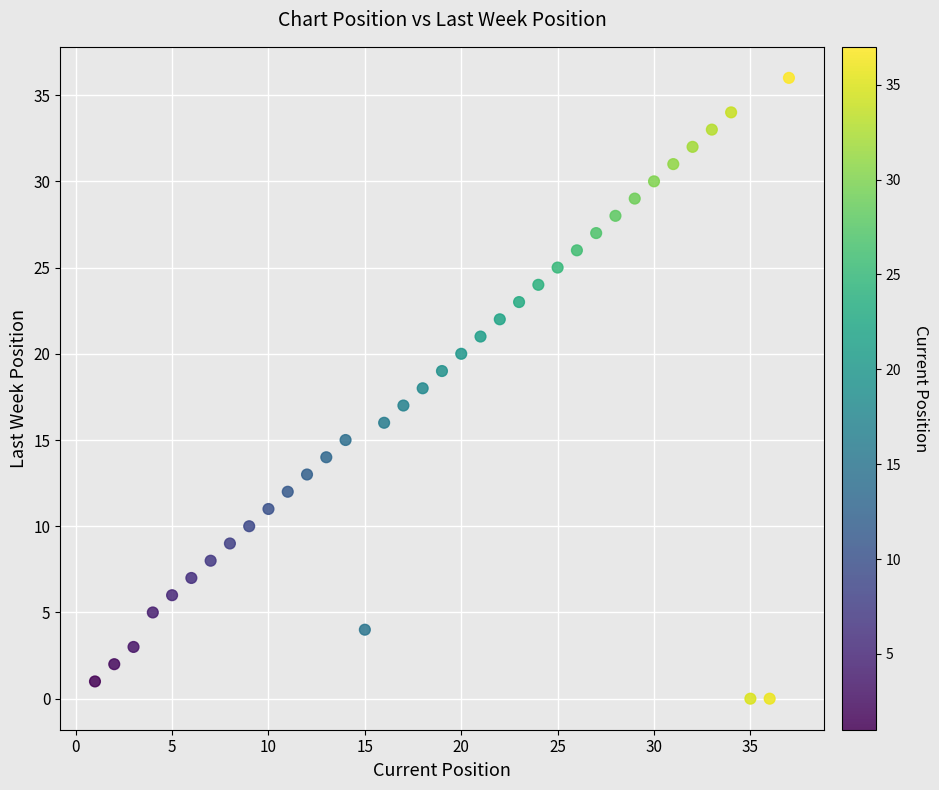

What is the range of X values (max minus min)?

36